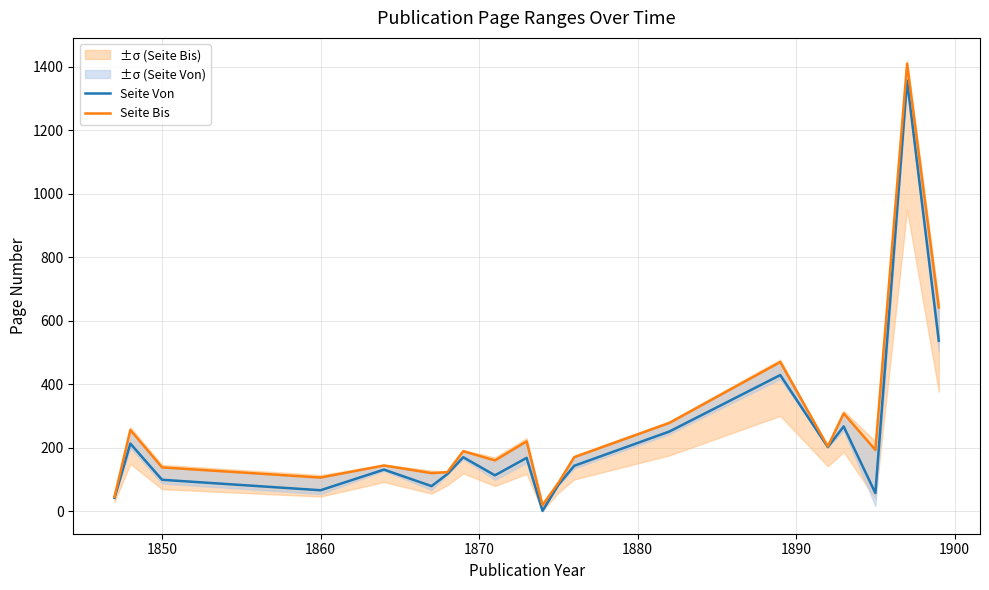

True or false: Seite Bis has more than 1 interior local peaks.

True